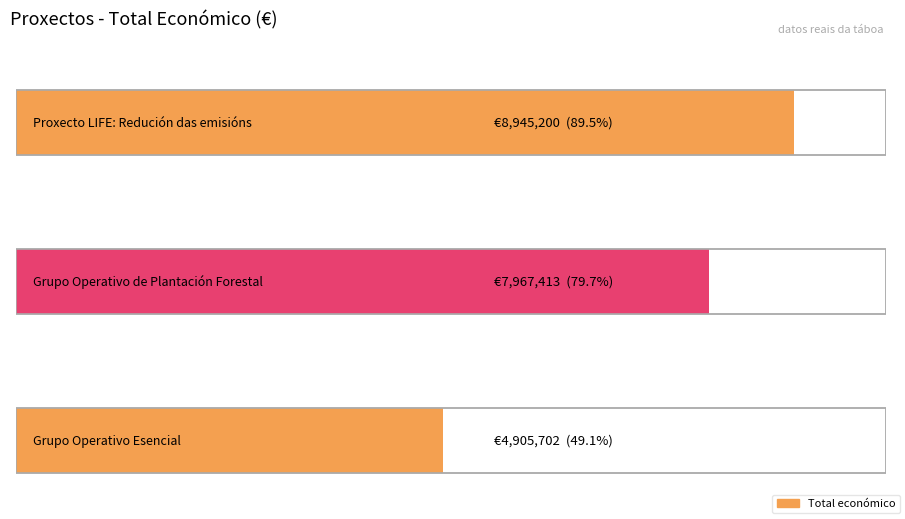

What is the change in value from Grupo Operativo de Plantación Forestal to Grupo Operativo Esencial?

-3061711